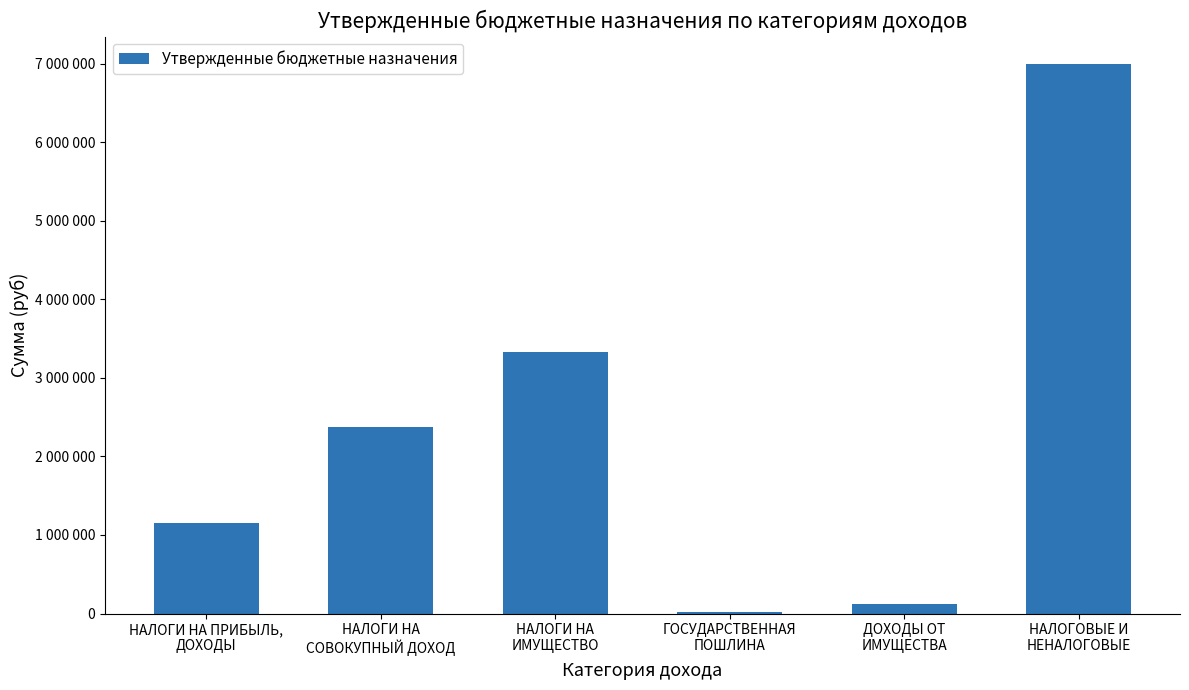

What is the label of the 3rd bar from the left?

НАЛОГИ НА
ИМУЩЕСТВО